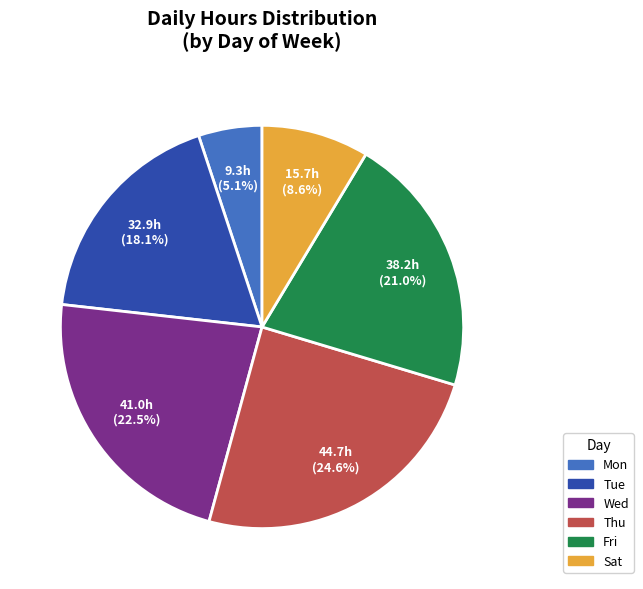

Is there a majority slice in this chart?

No